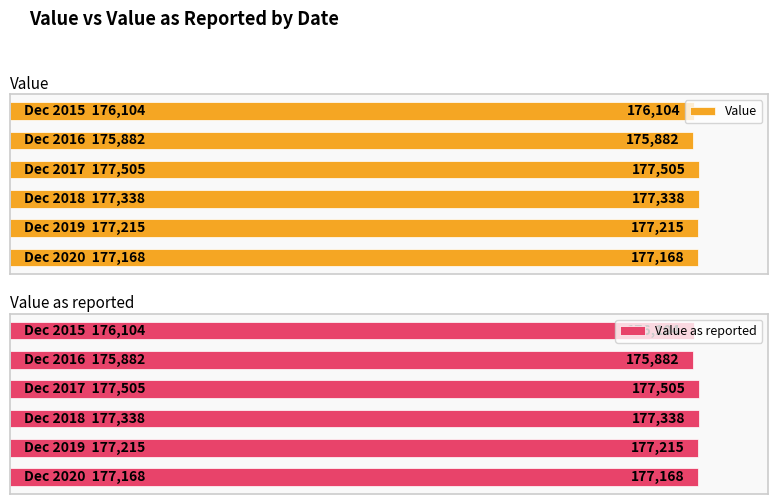

How many bars are there in each group?

2